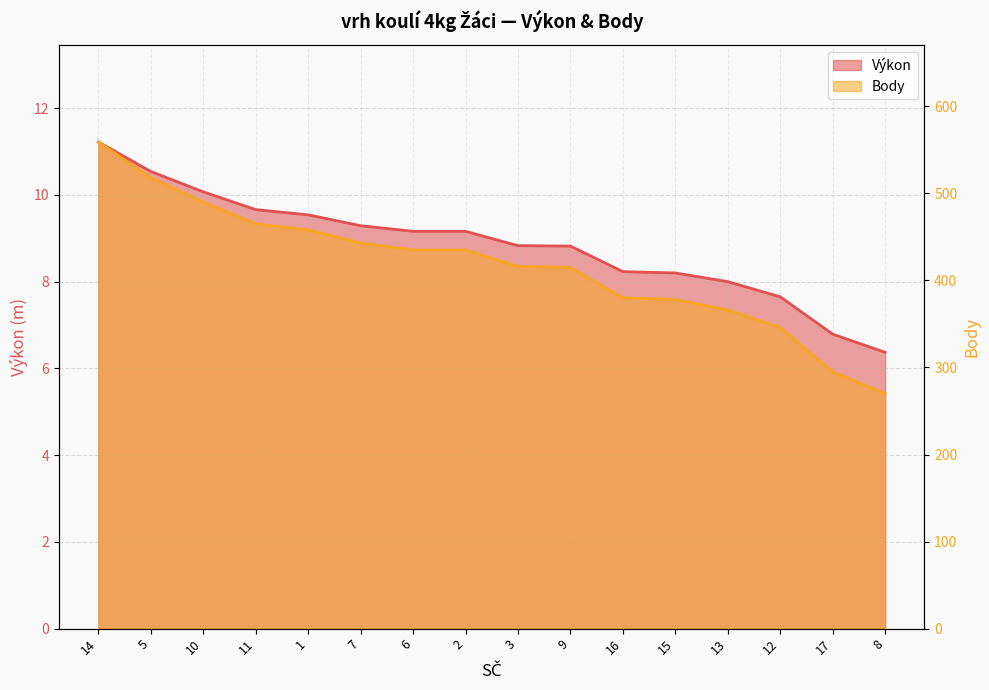

Between 3 and 7, which is larger?

7